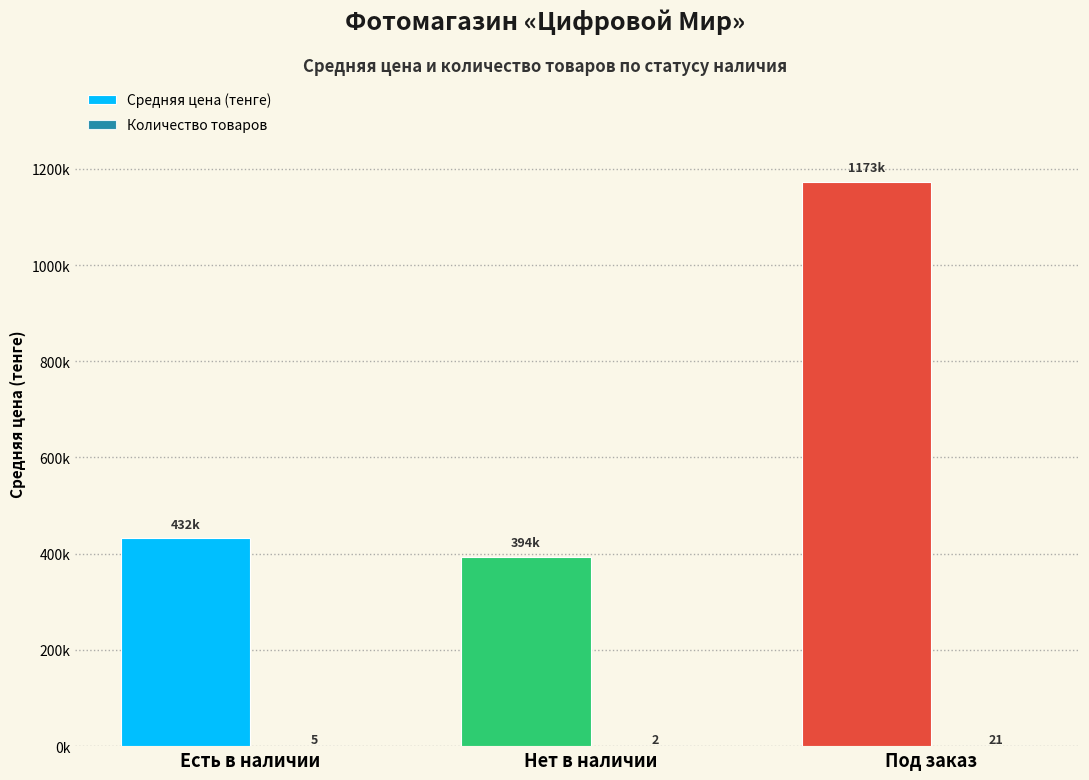

List the labels in order of Количество товаров value, smallest first.

Нет в наличии, Есть в наличии, Под заказ